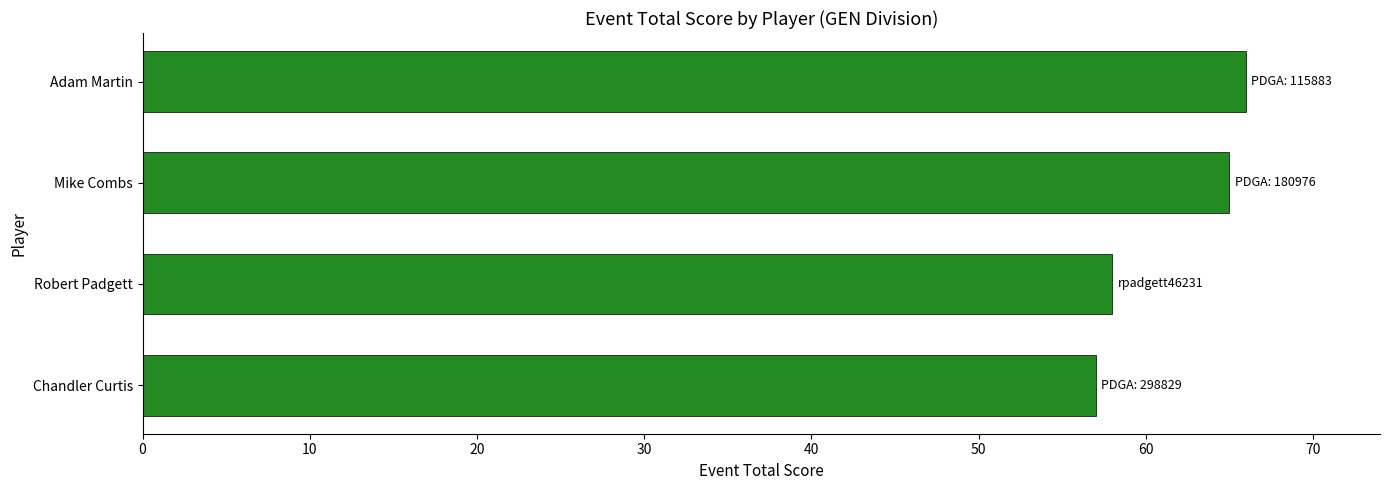

Rank the categories by value from lowest to highest.

Chandler Curtis, Robert Padgett, Mike Combs, Adam Martin